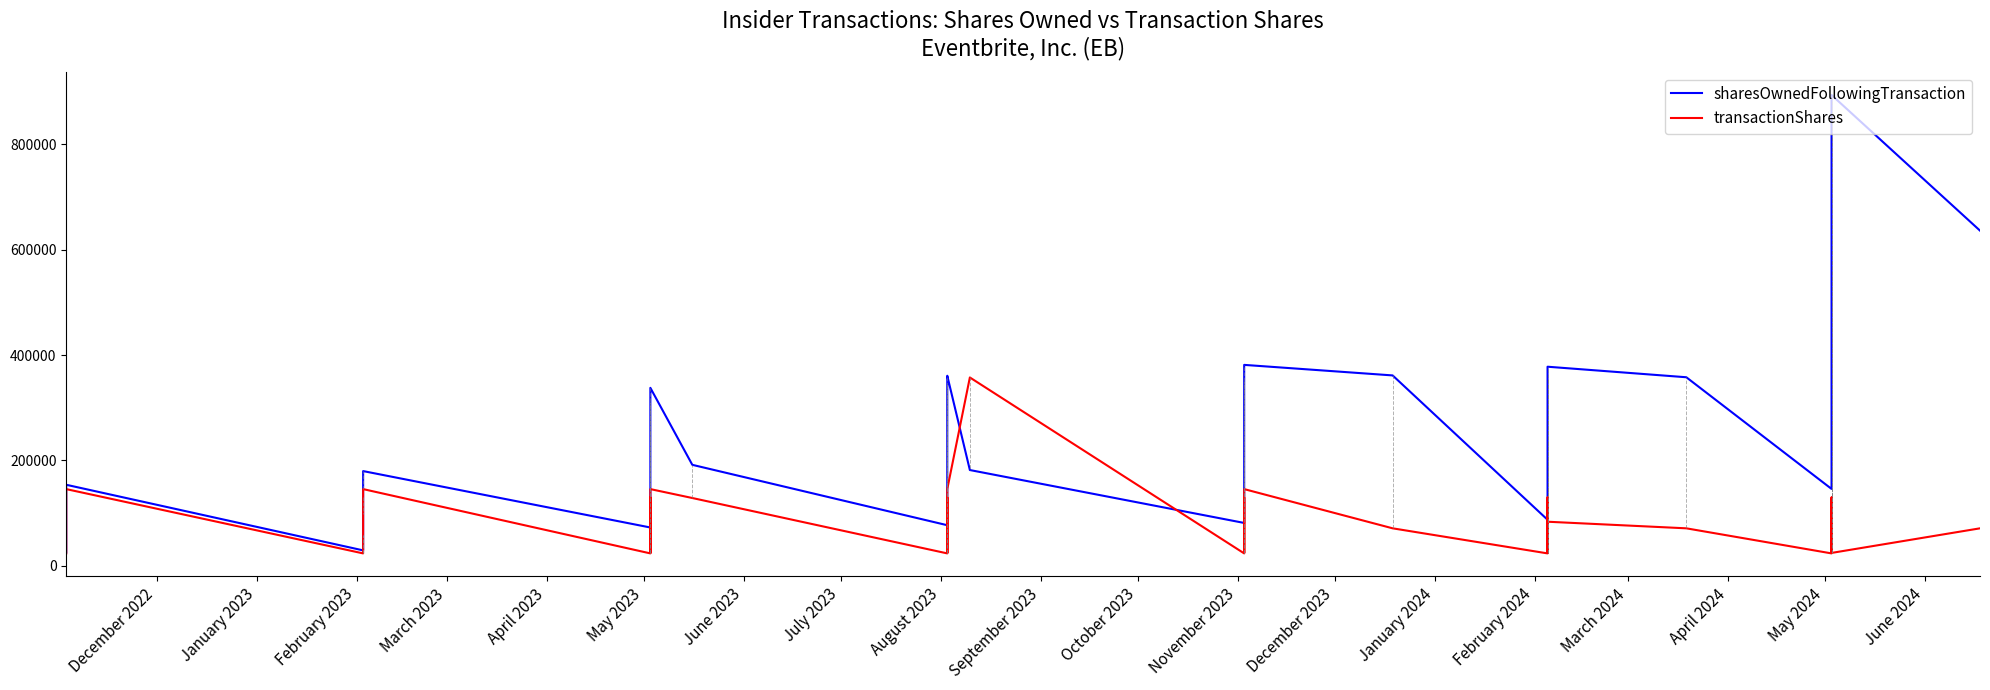

Is this an area chart (filled region under the line)?

No